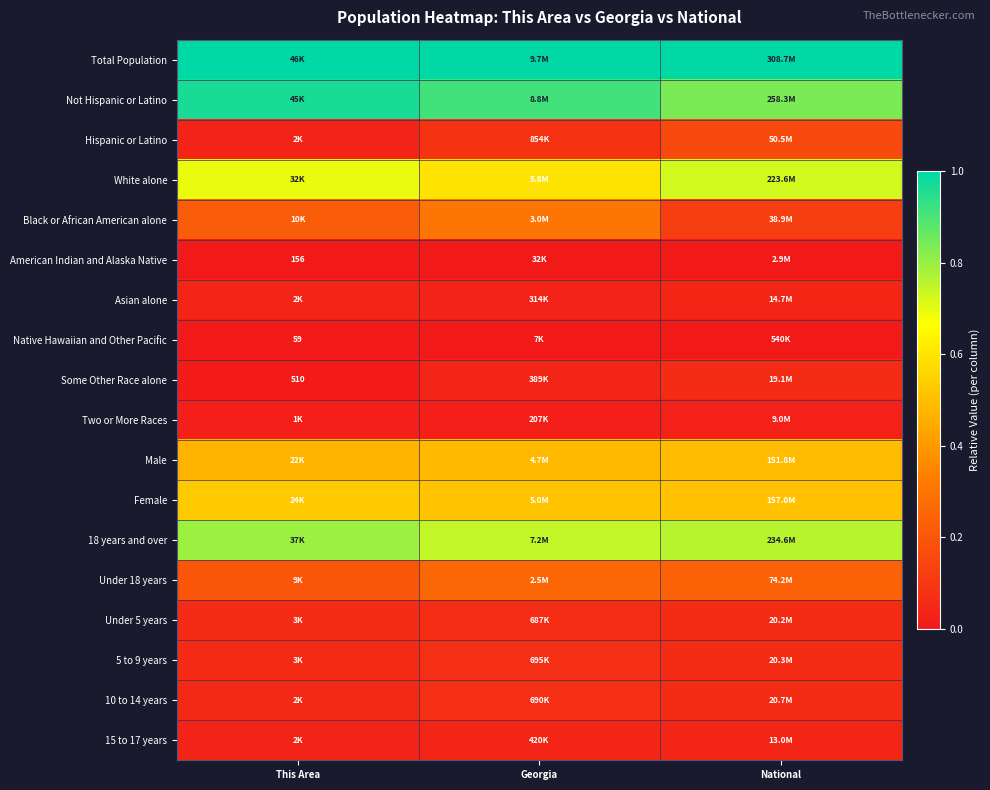

True or false: Total Population has a value of 1.0 at Georgia.

True